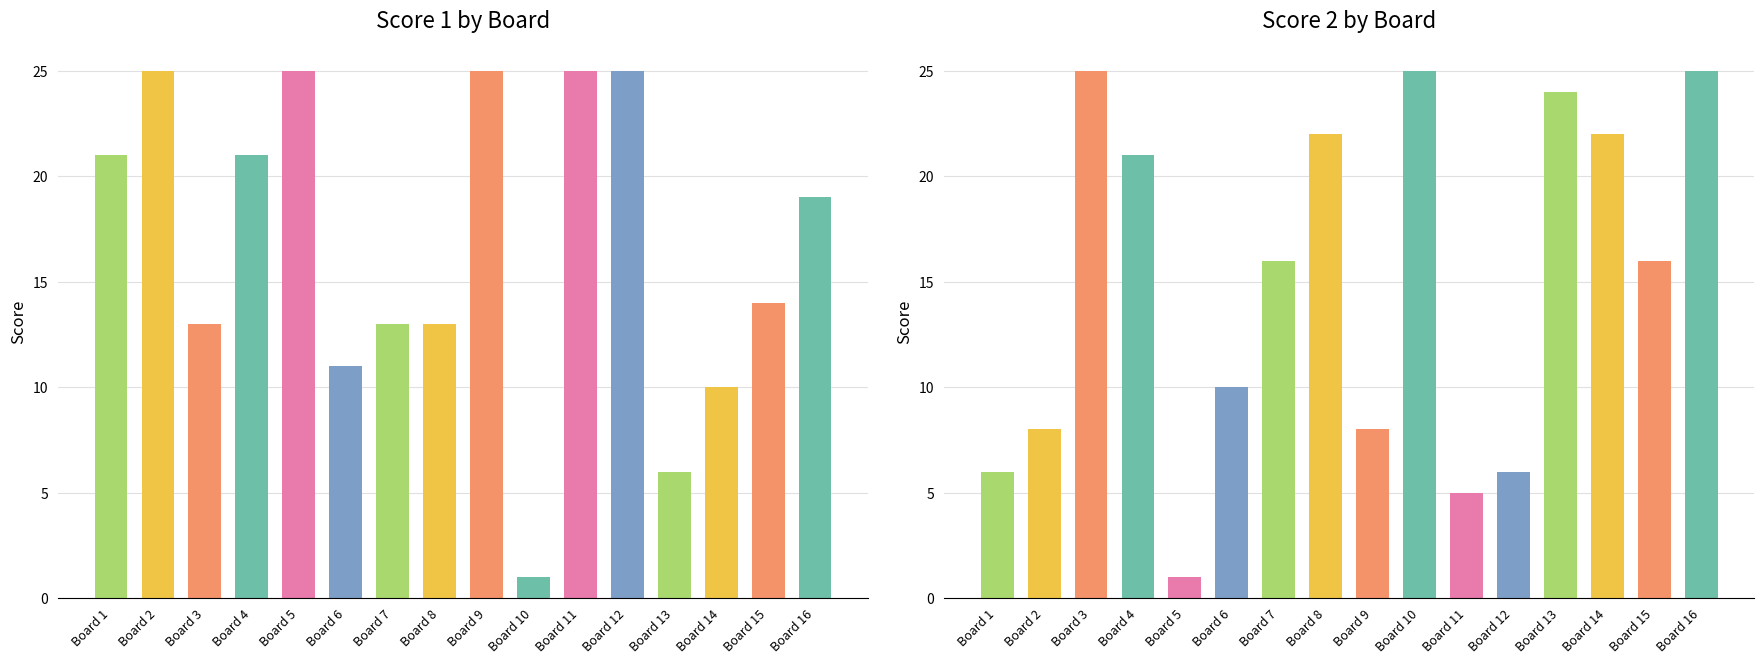

The Score 2 series shows 25 at 3. True or false?

True